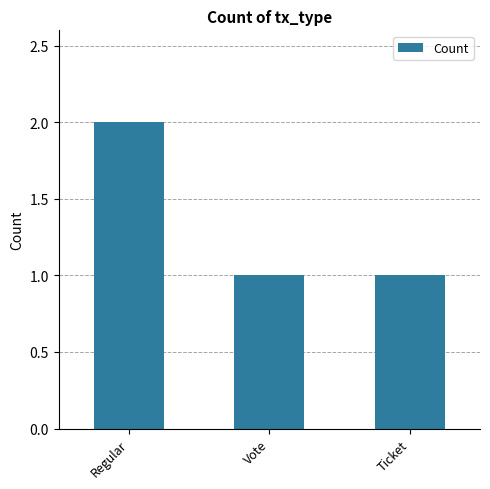

Which has a higher value, Regular or Ticket?

Regular